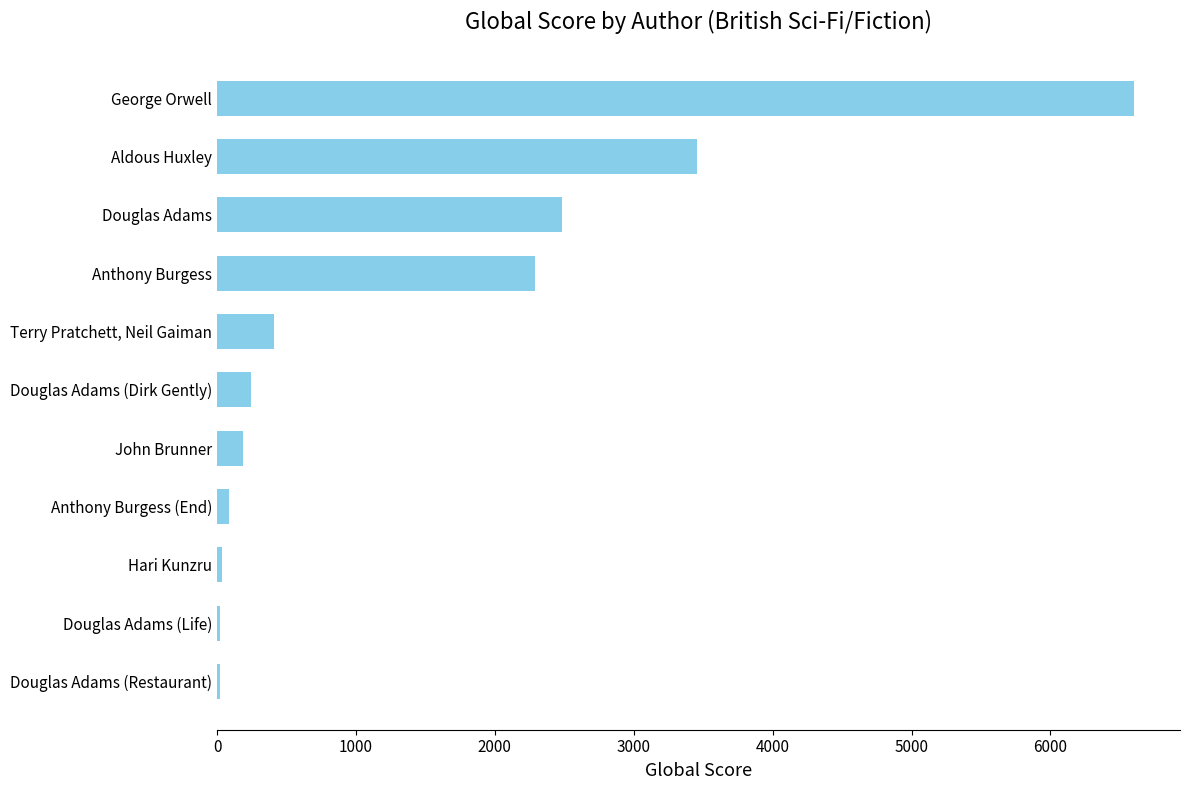

What is the maximum value shown in the chart?

6603